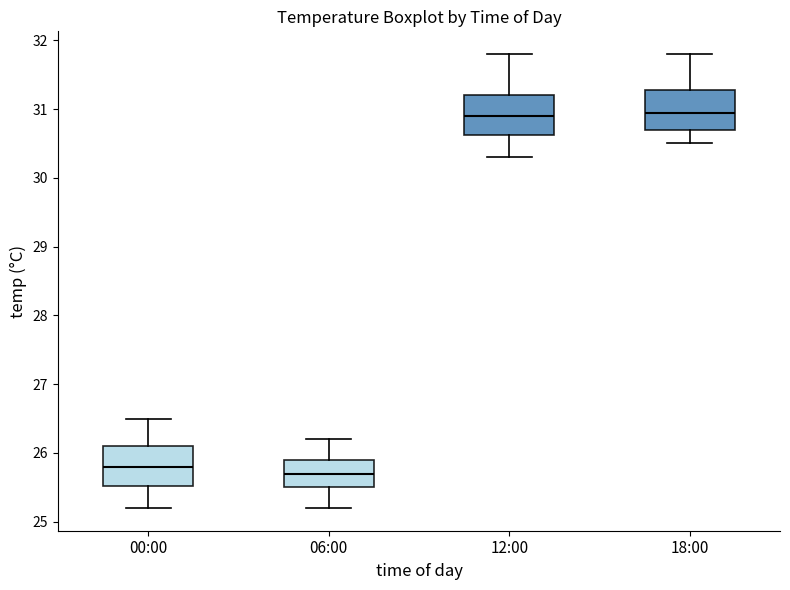

Which box's median line is the lowest?

06:00